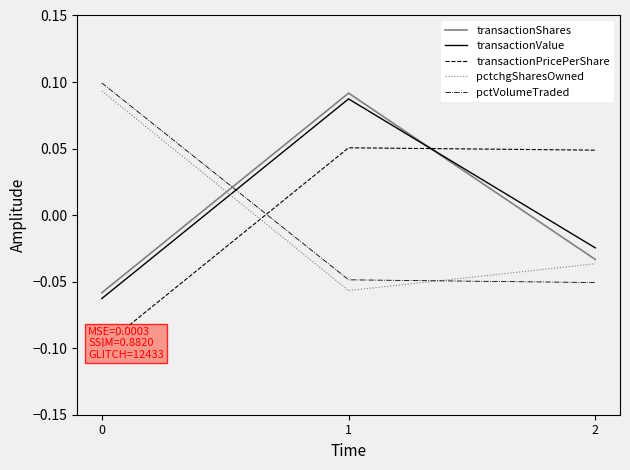

Which series changed the most between 0 and 2?

pctVolumeTraded